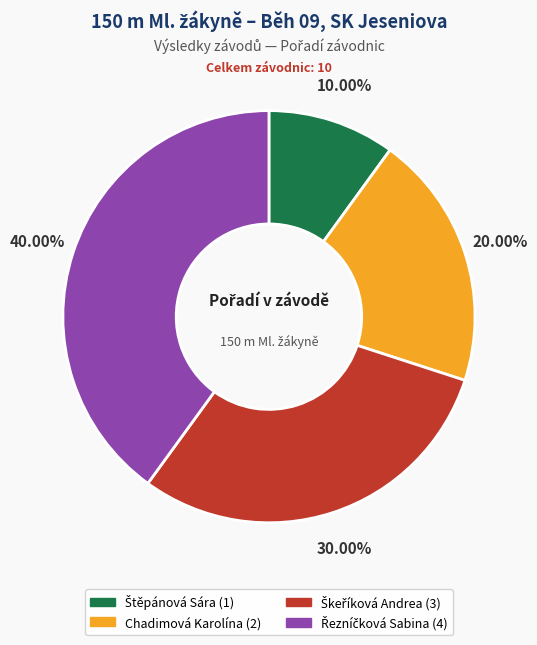

Does any single category account for the majority?

No